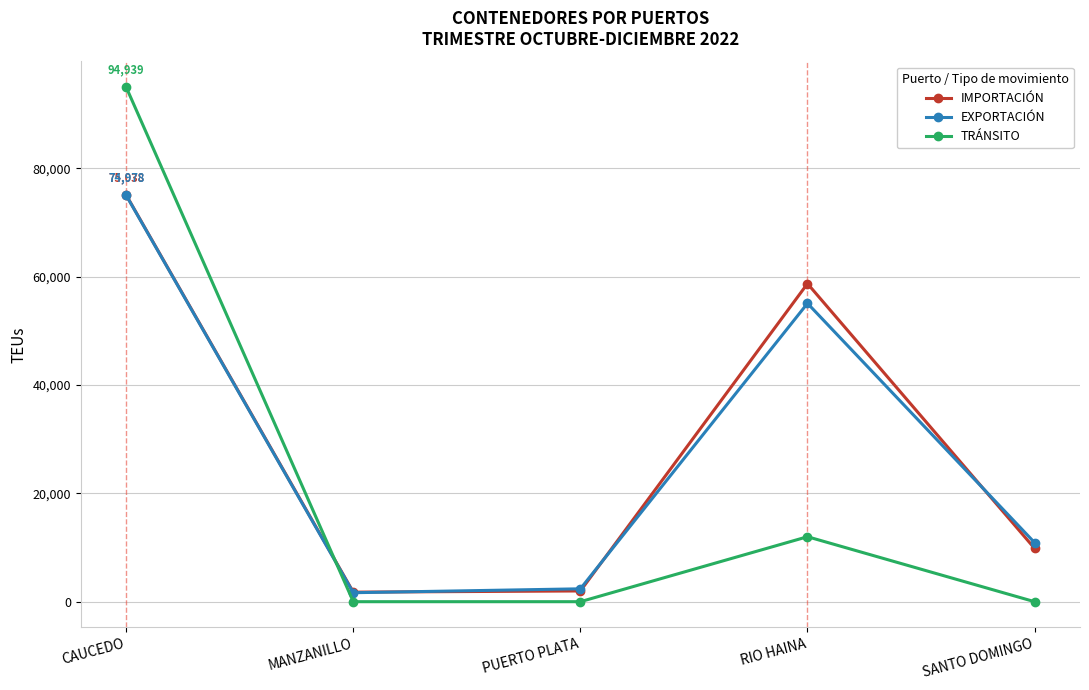

What is the label of the 4th point from the left?

RIO HAINA